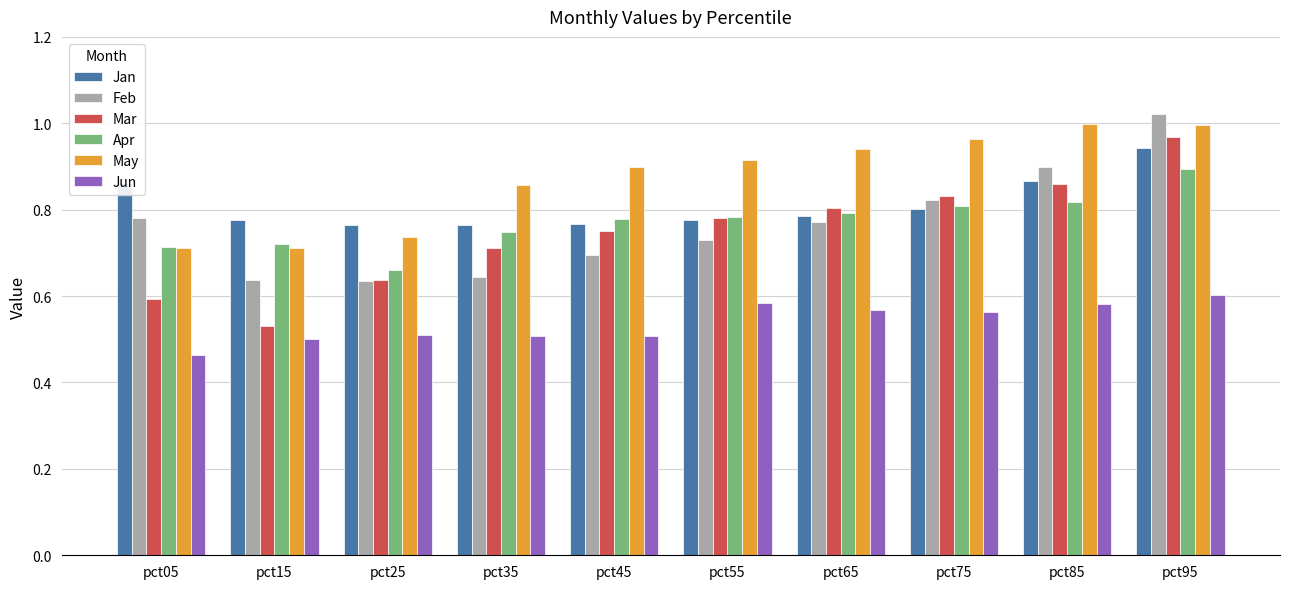

Where is Jun nearest to the value 0?

pct05